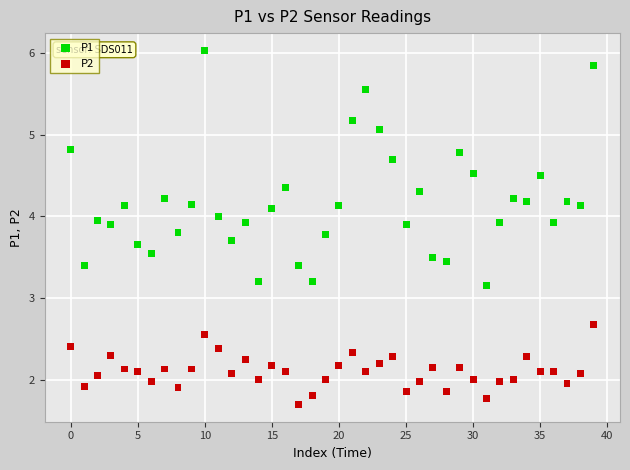

Which series reaches the maximum Y coordinate?

P1